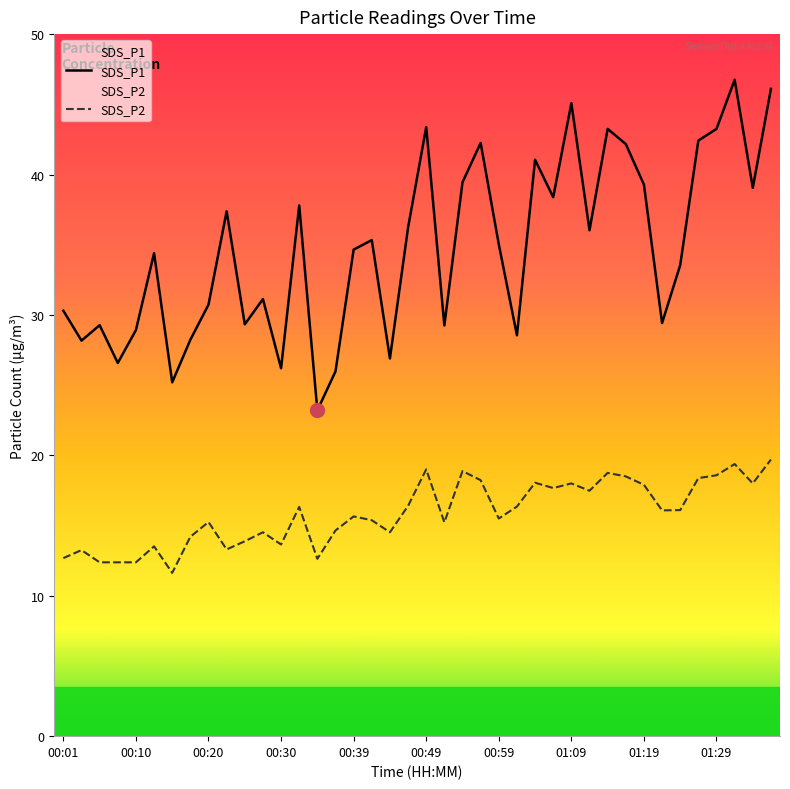

How many interior local valleys does the SDS_P2 series have?

11